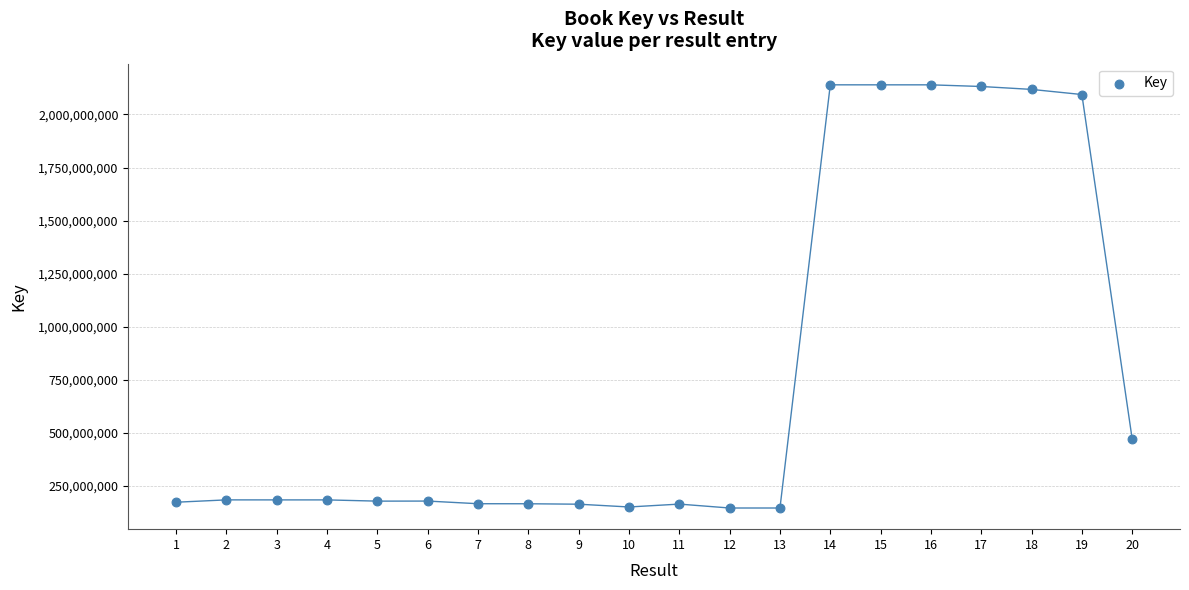

What Y value in the scatter plot is closest to 1142847520?

470493781